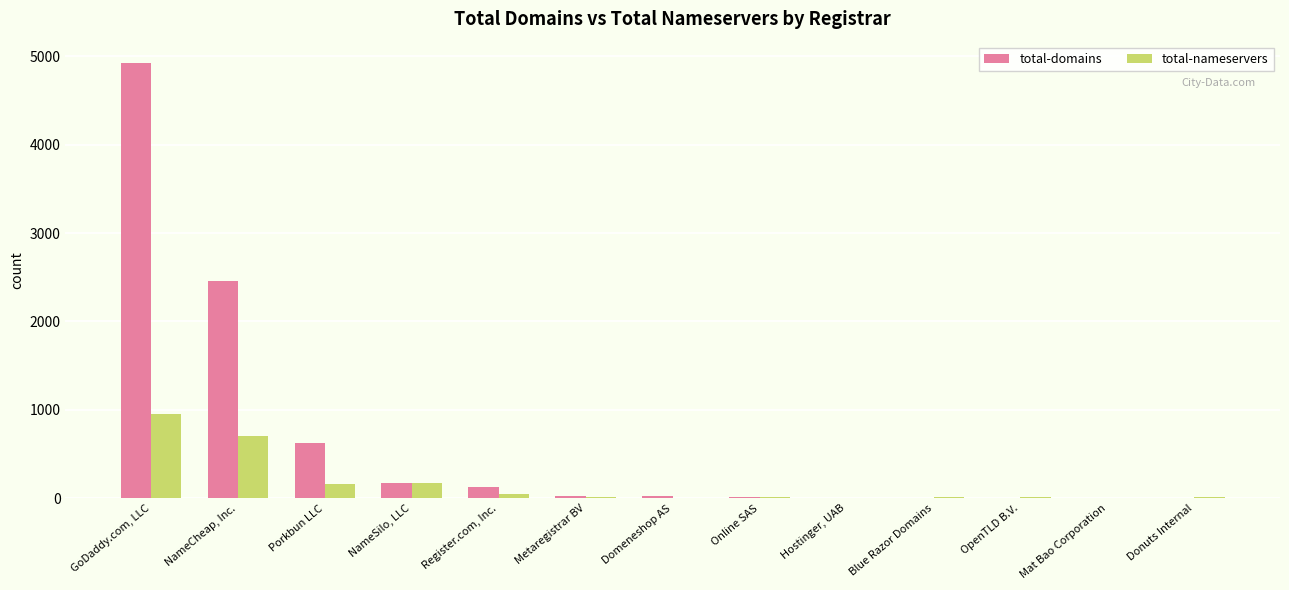

What is the difference between the total-domains values at Hostinger, UAB and Porkbun LLC?

618